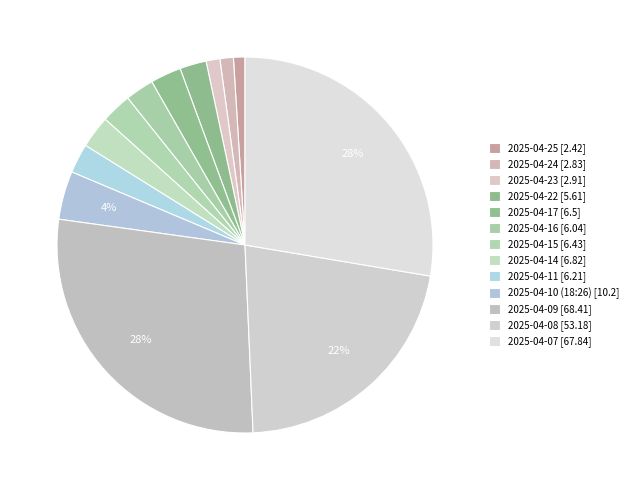

Which slice is the largest?

2025-04-09